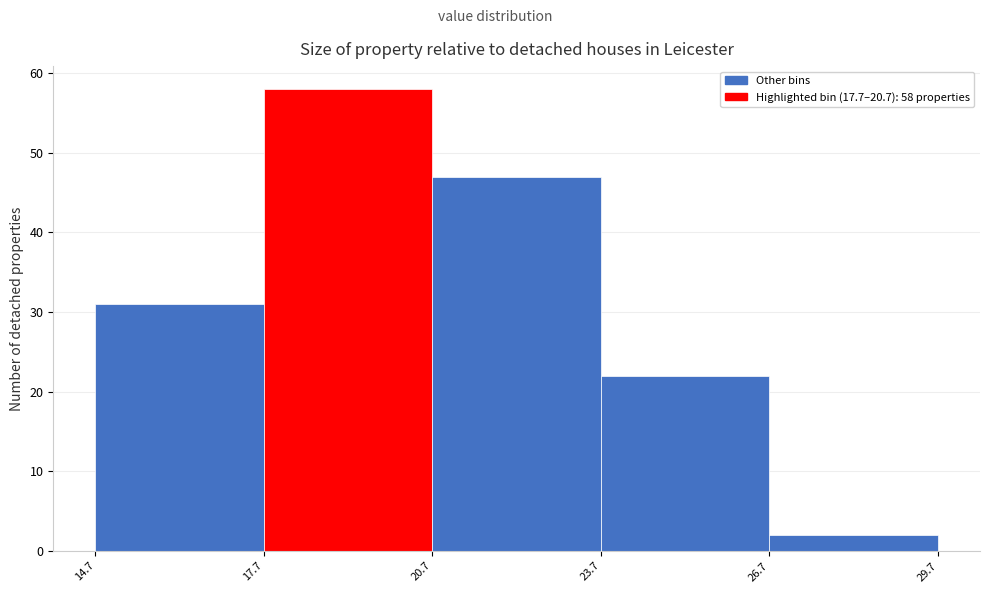

Which range on the x-axis has the tallest bar?

17.7 to 20.7